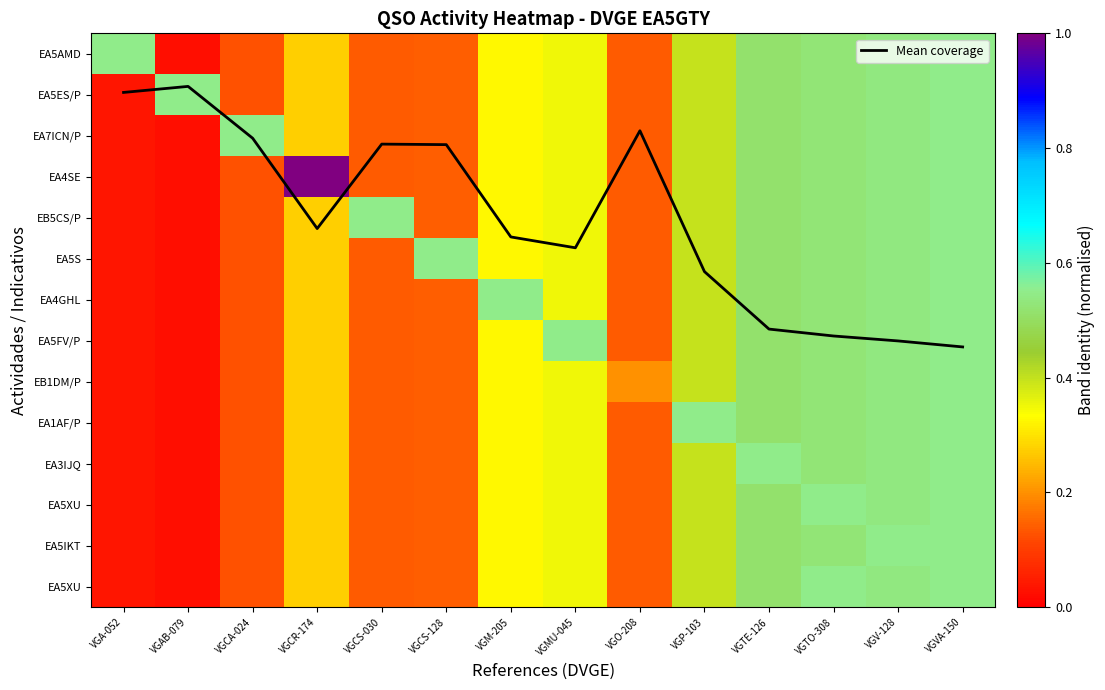

At which category is the sum across all series the highest?

VGVA-150